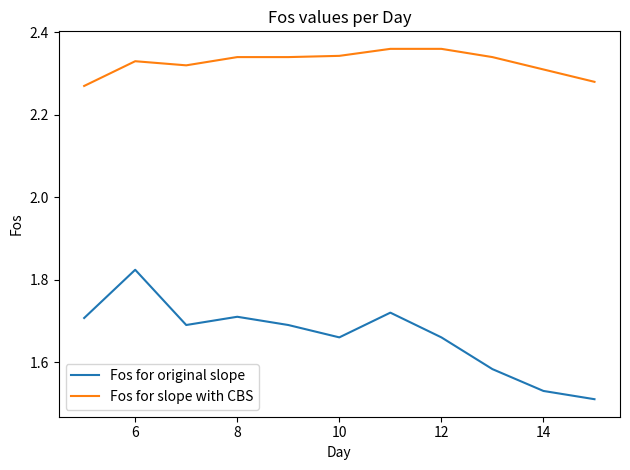

Rank the series by their average value, from lowest to highest.

Fos for original slope, Fos for slope with CBS